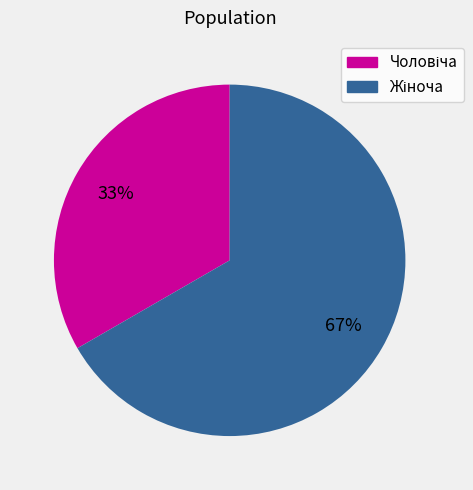

Is there a majority slice in this chart?

Yes